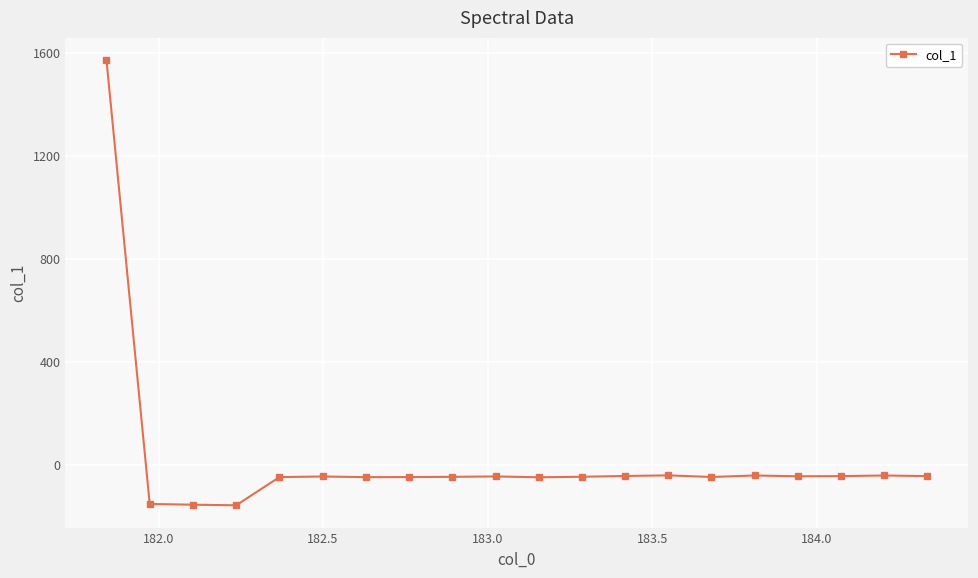

What is the greatest value displayed?

1572.4